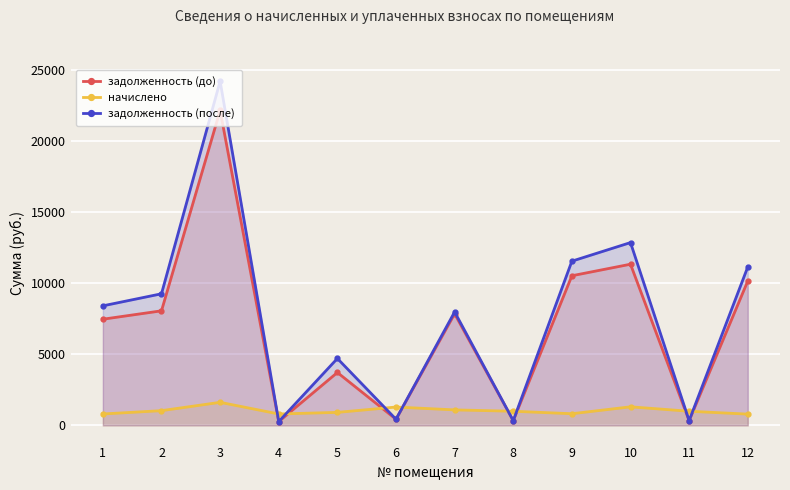

What is the value of the задолженность (до) point at the 9th from the left?

10517.7